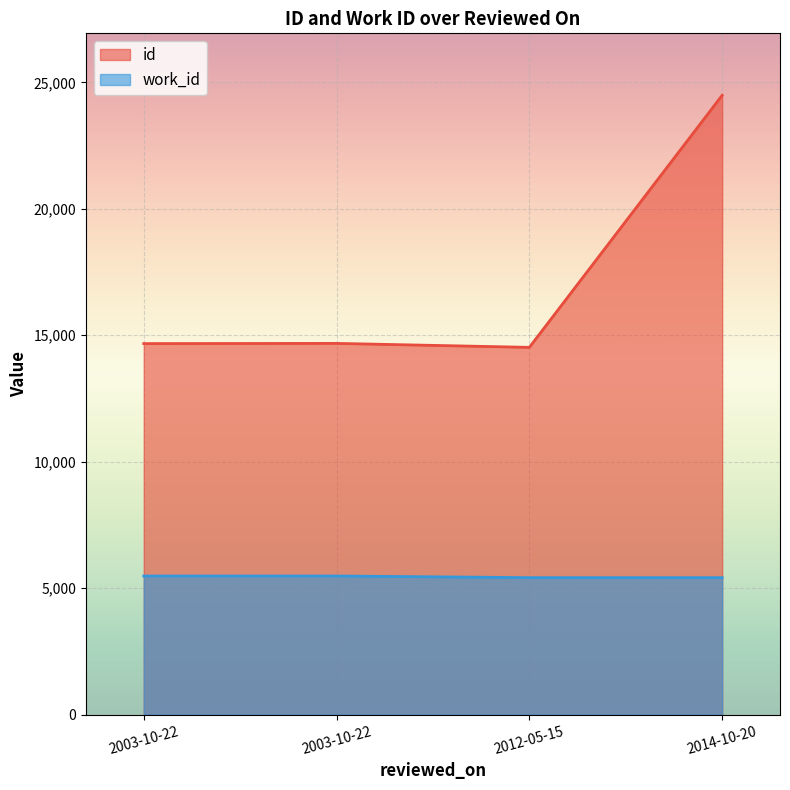

How many data points are less than 14679?

2